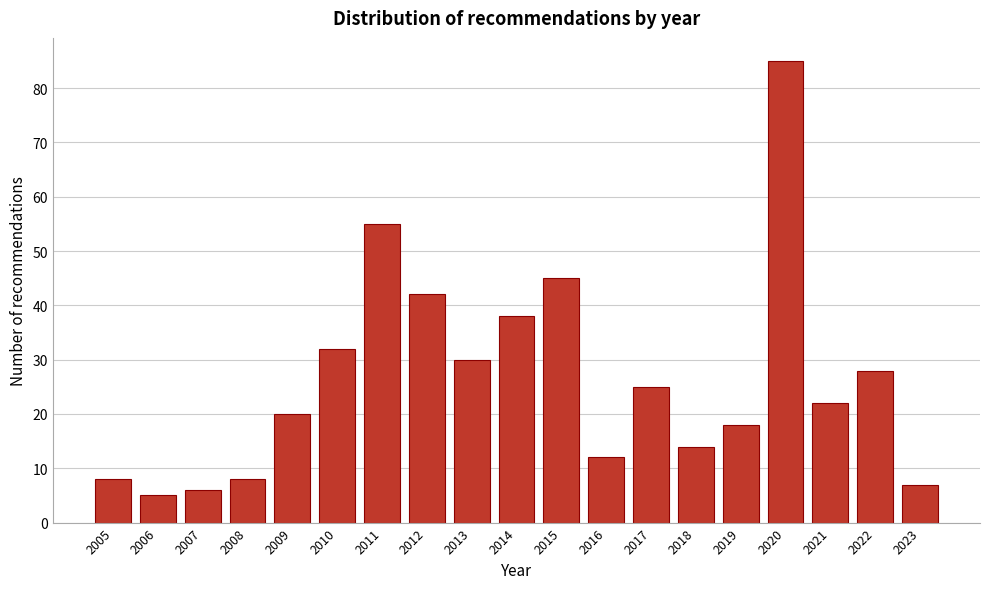

Reading left to right, transcribe all the data shown in this chart.

2005=8	2006=5	2007=6	2008=8	2009=20	2010=32	2011=55	2012=42	2013=30	2014=38	2015=45	2016=12	2017=25	2018=14	2019=18	2020=85	2021=22	2022=28	2023=7